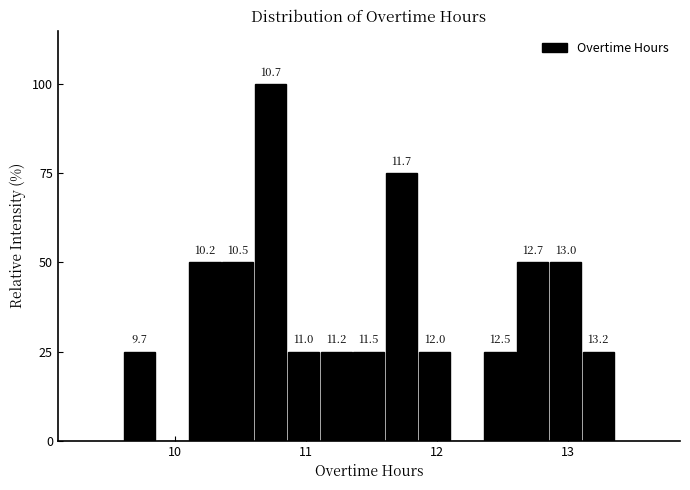

Around what value on the x-axis is the tallest bar? Give the approximate position of its centre, as read against the axis.

10.7